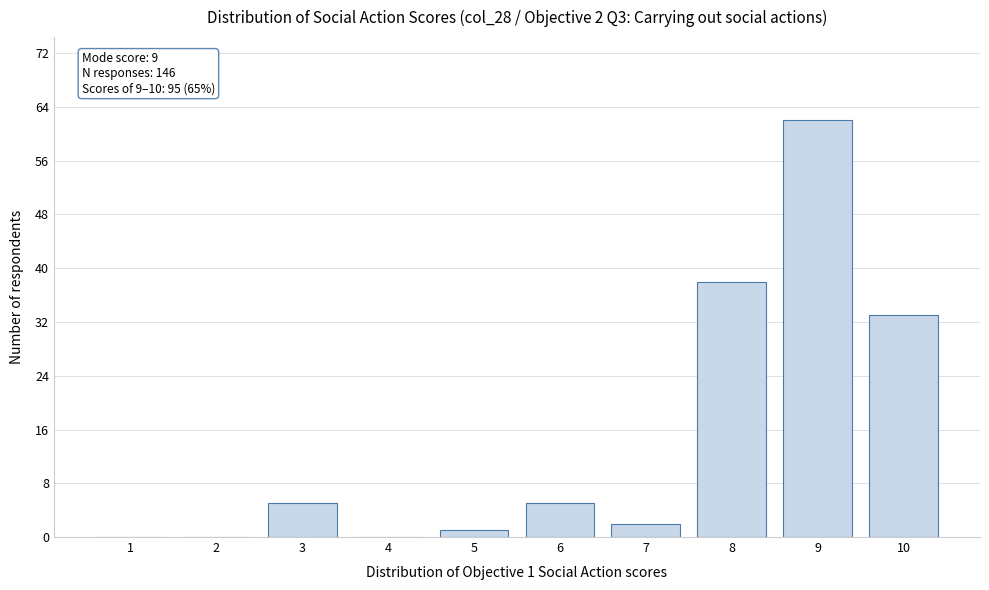

Reading left to right, transcribe all the data shown in this chart.

1=0	2=0	3=5	4=0	5=1	6=5	7=2	8=38	9=62	10=33